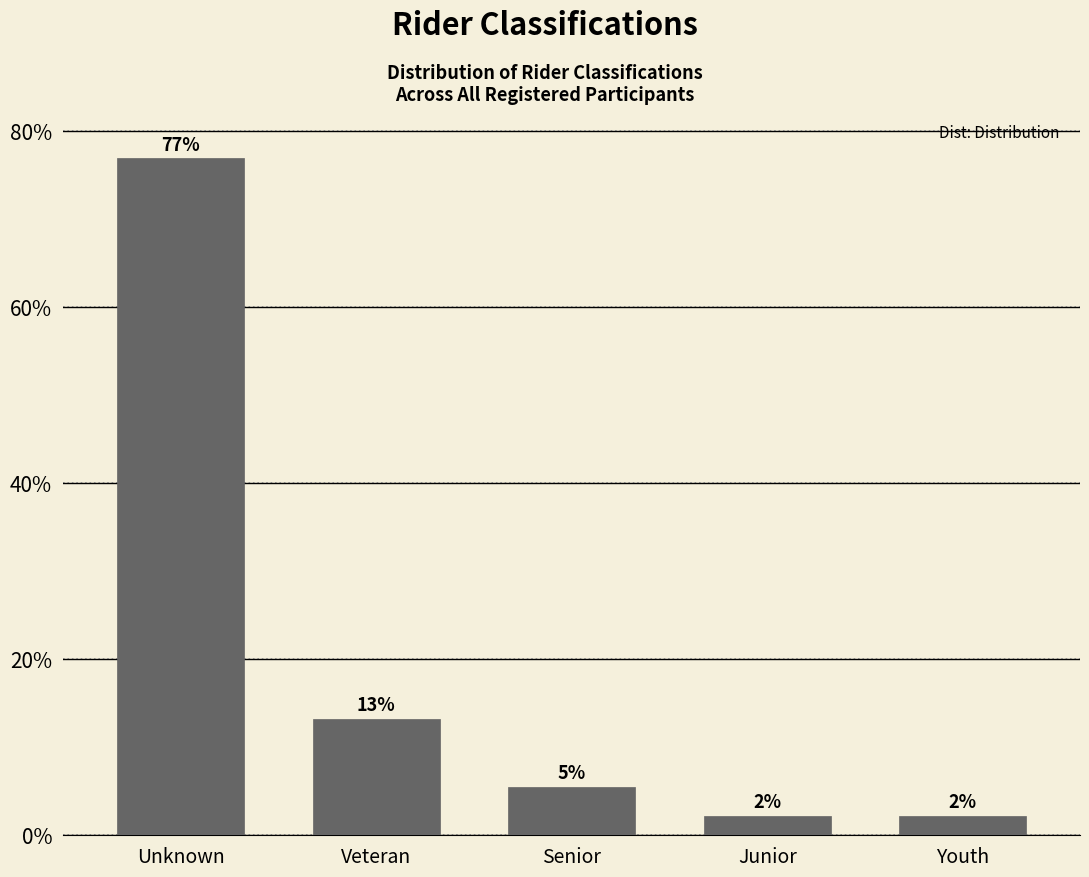

Are the bars horizontal?

No